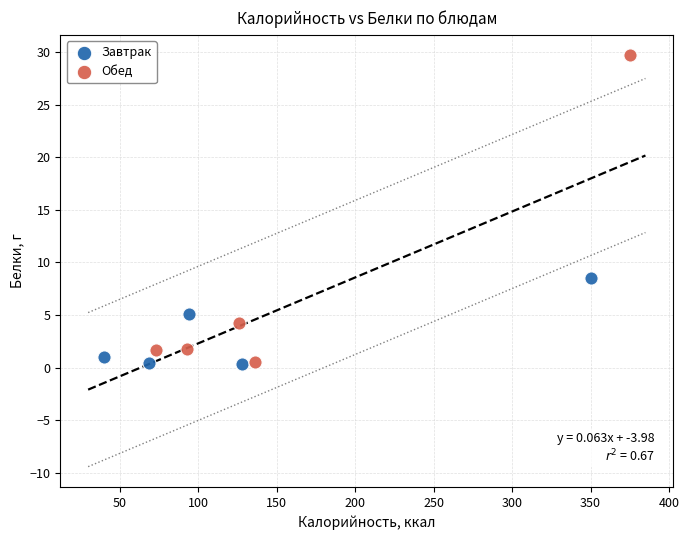

Which series reaches the maximum Y coordinate?

Обед